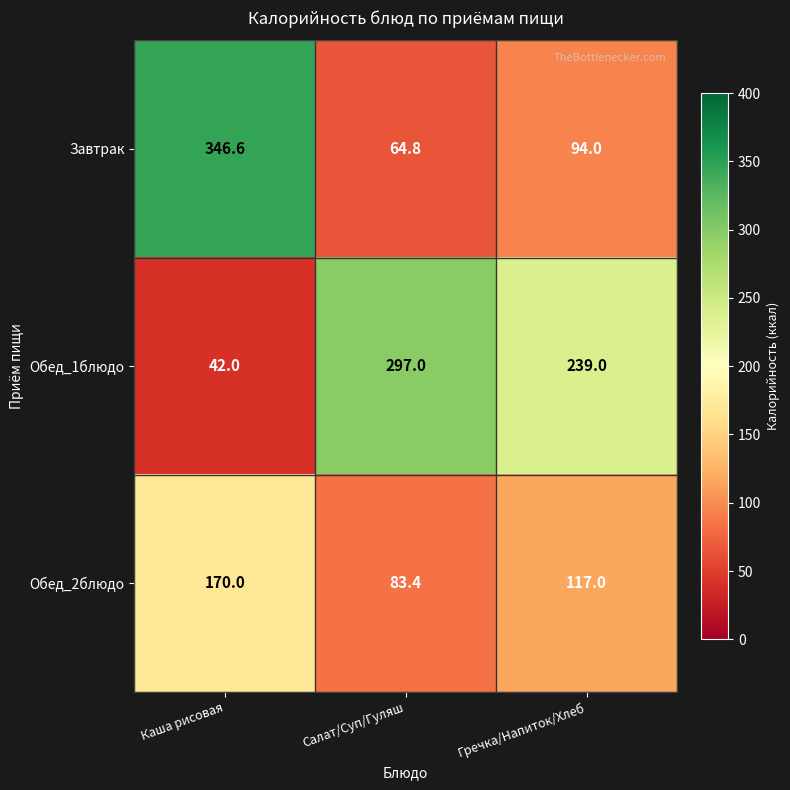

What is the minimum value shown in the chart?

42.0